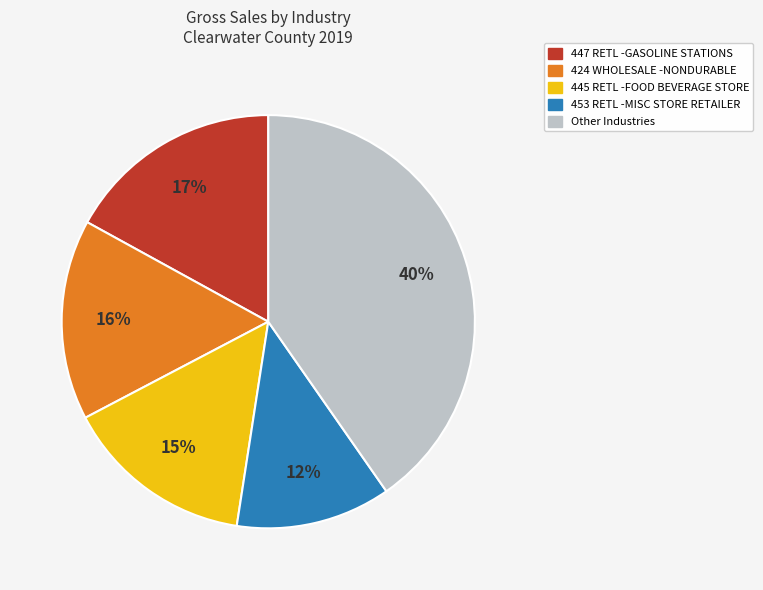

To the nearest percent, what is the average slice percentage?

20%